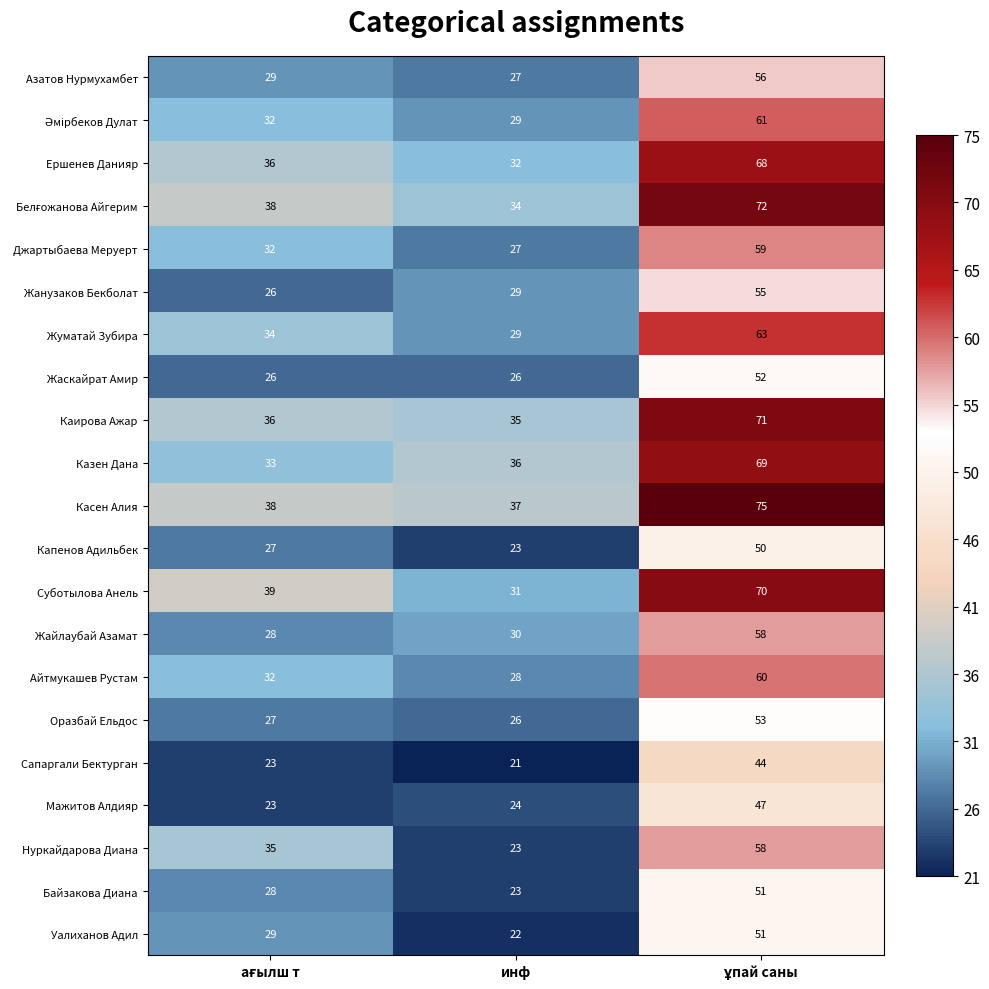

Which category has the lowest value across all series?

инф